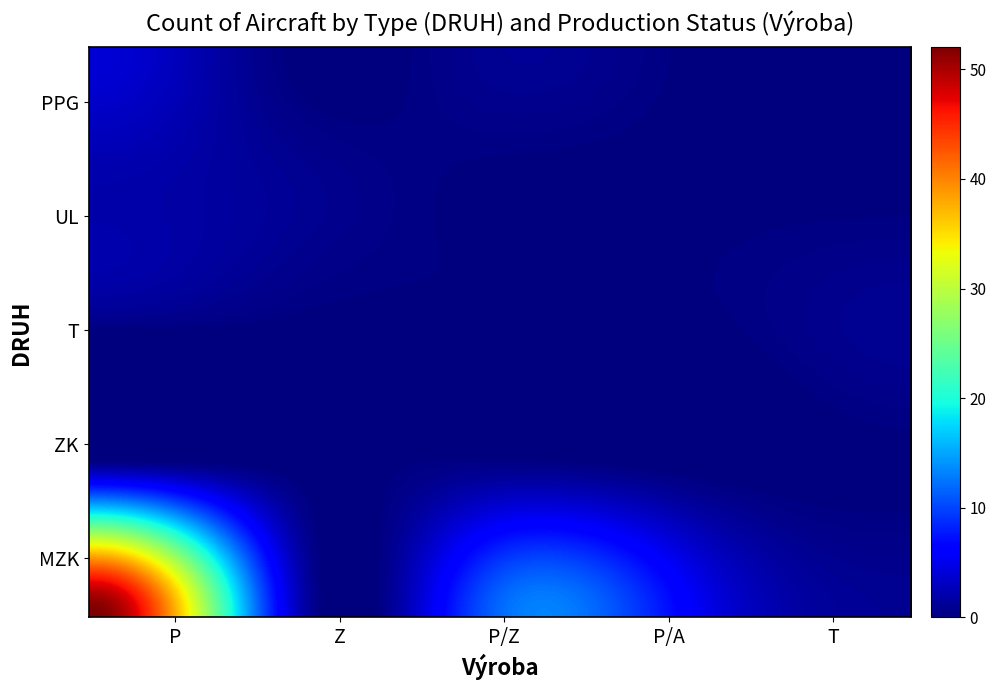

Reading left to right, transcribe all the data shown in this chart.

MZK: P=52	Z=3	P/Z=12	P/A=5	T=1
ZK: P=3	Z=0	P/Z=1	P/A=0	T=0
T: P=0	Z=0	P/Z=0	P/A=0	T=1
UL: P=2	Z=1	P/Z=0	P/A=0	T=0
PPG: P=4	Z=0	P/Z=1	P/A=0	T=0